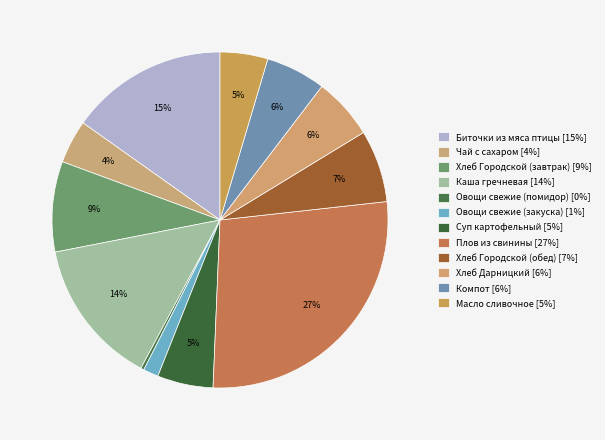

True or false: Хлеб Городской (обед) accounts for 13% of the total.

False